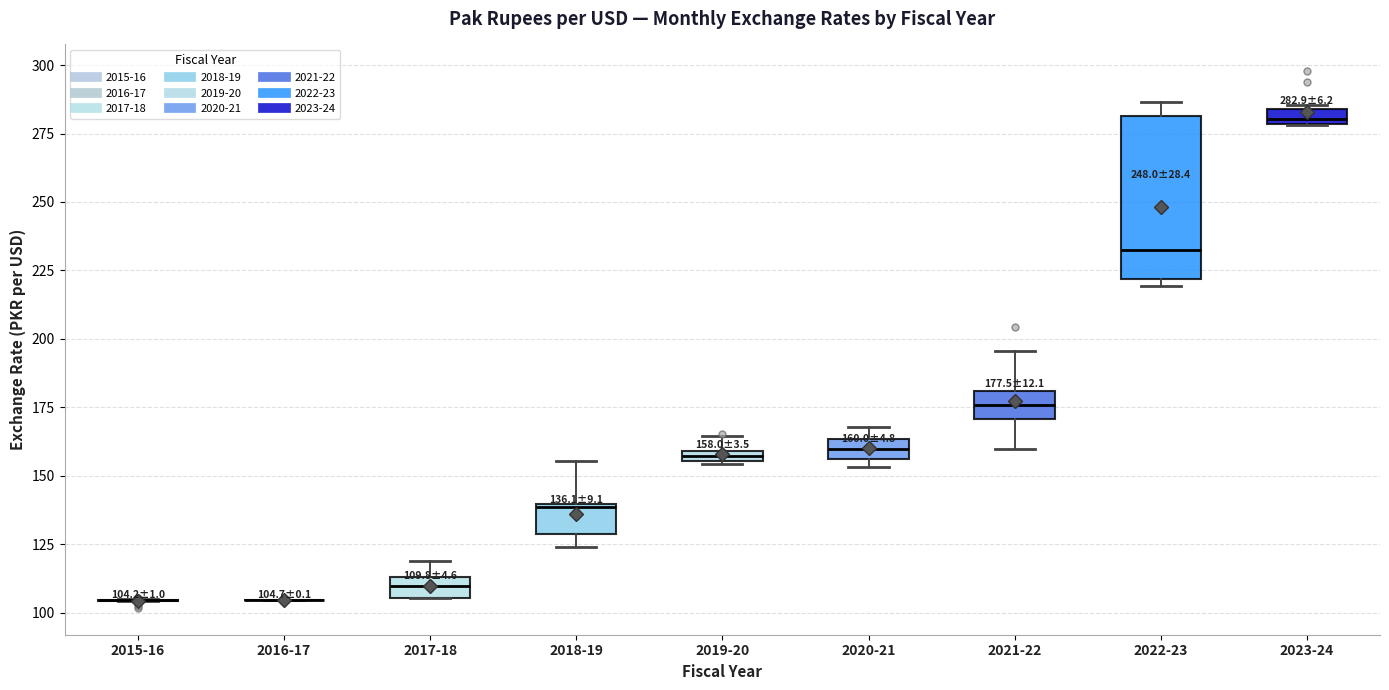

Comparing the boxes themselves (not the whiskers), which one is the tallest?

2022-23